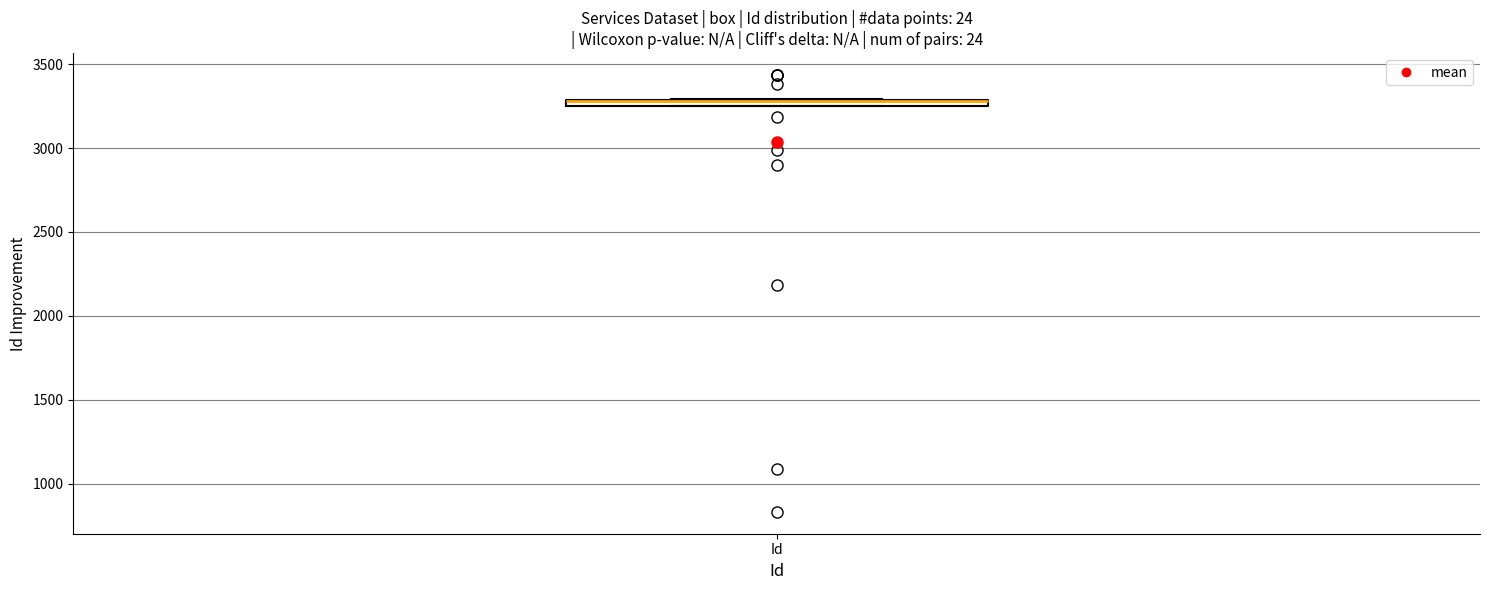

Where is the lower edge of the box for Id on the y-axis? The values are not printed on the chart, so give them approximately, as read against the axis.

3250